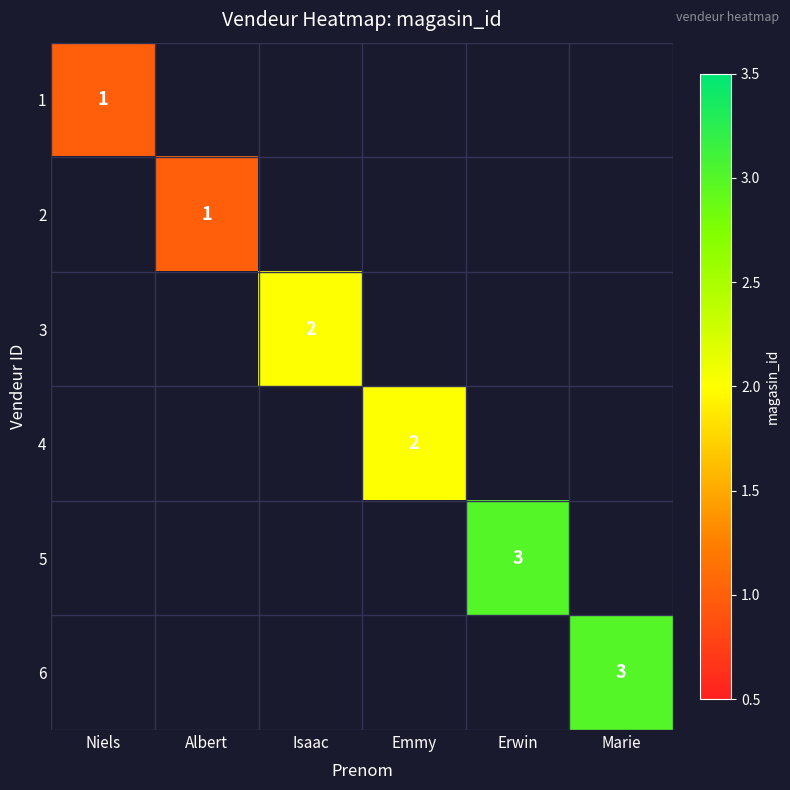

What is the smallest value displayed?

1.0